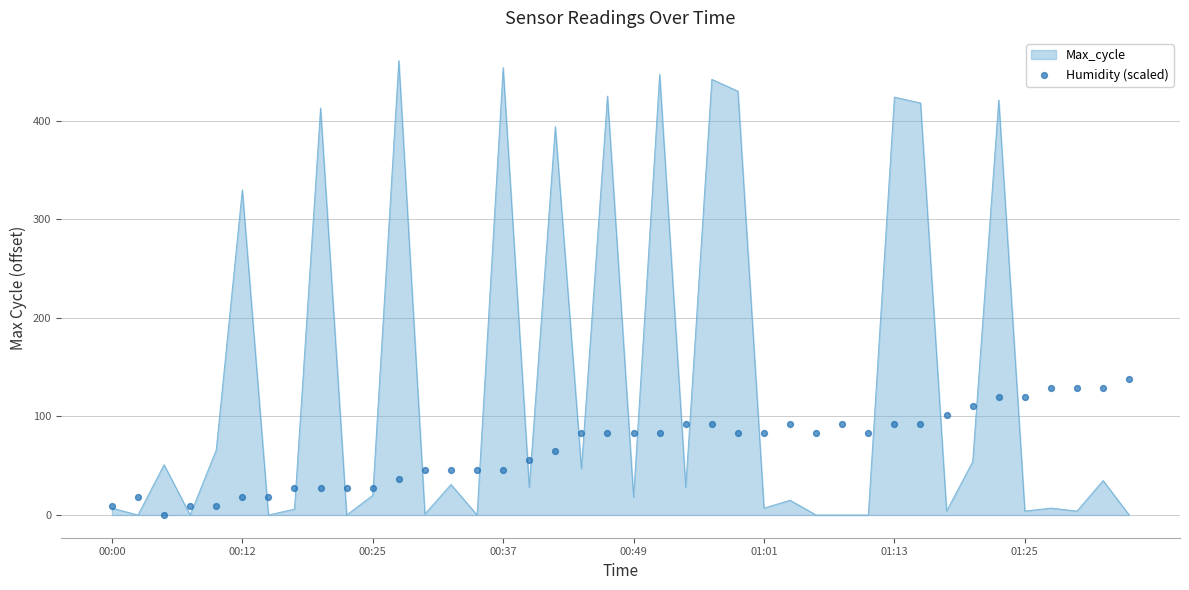

Between 35 and 27, which is larger?

35